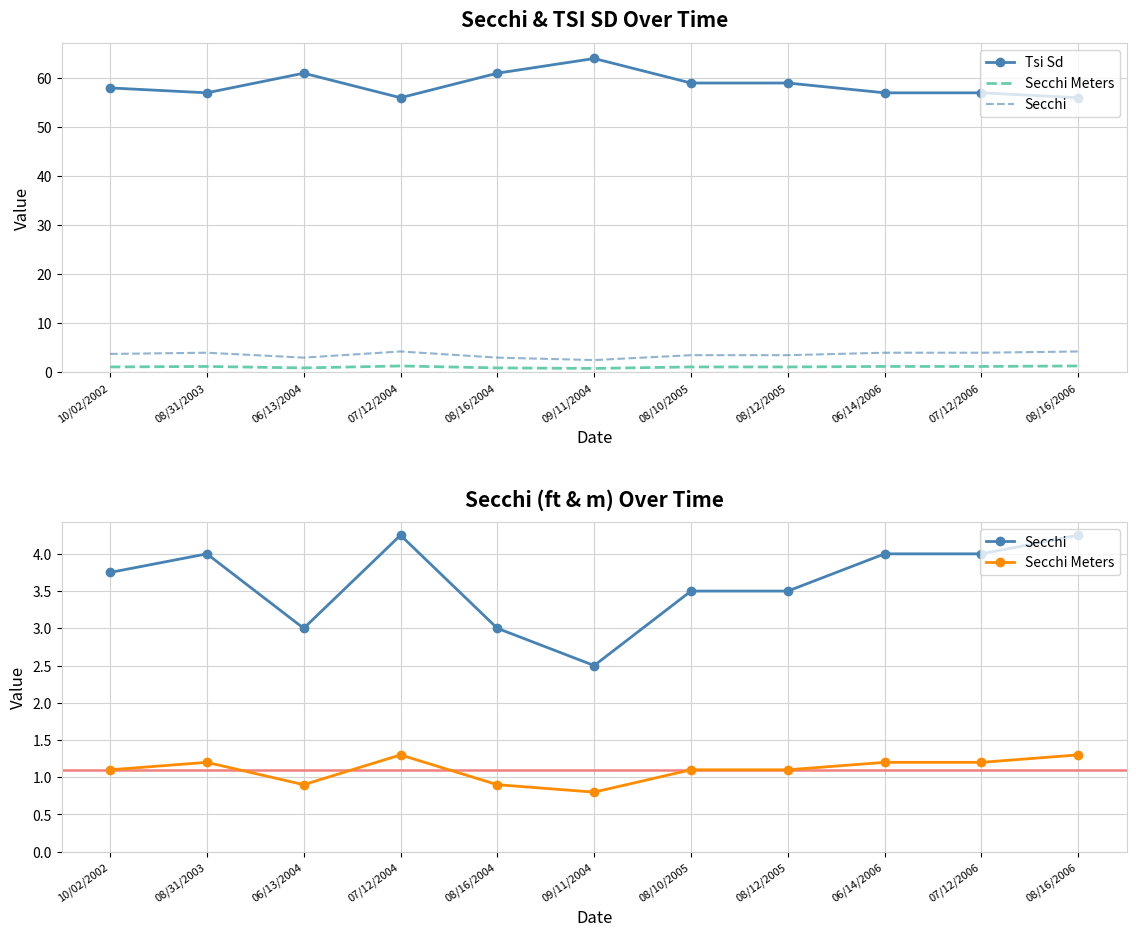

How many interior local peaks does the Secchi Meters series have?

2